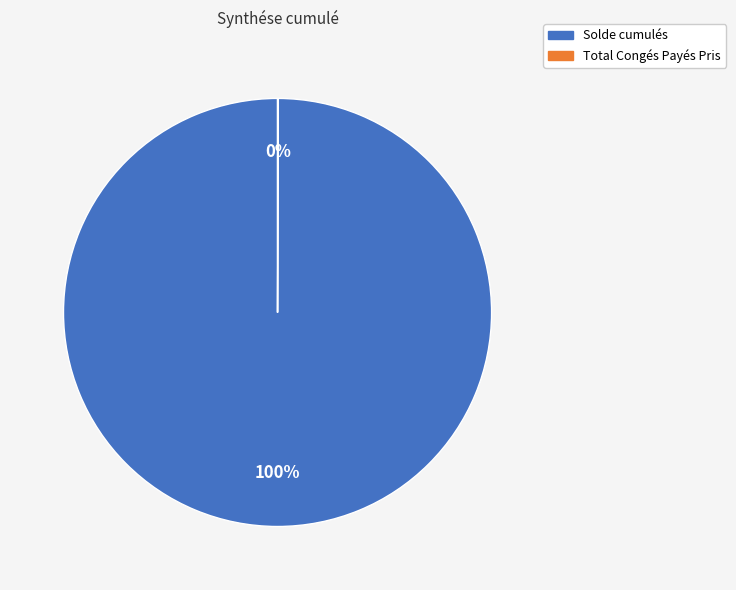

Does Solde cumulés represent more than half of the total?

Yes